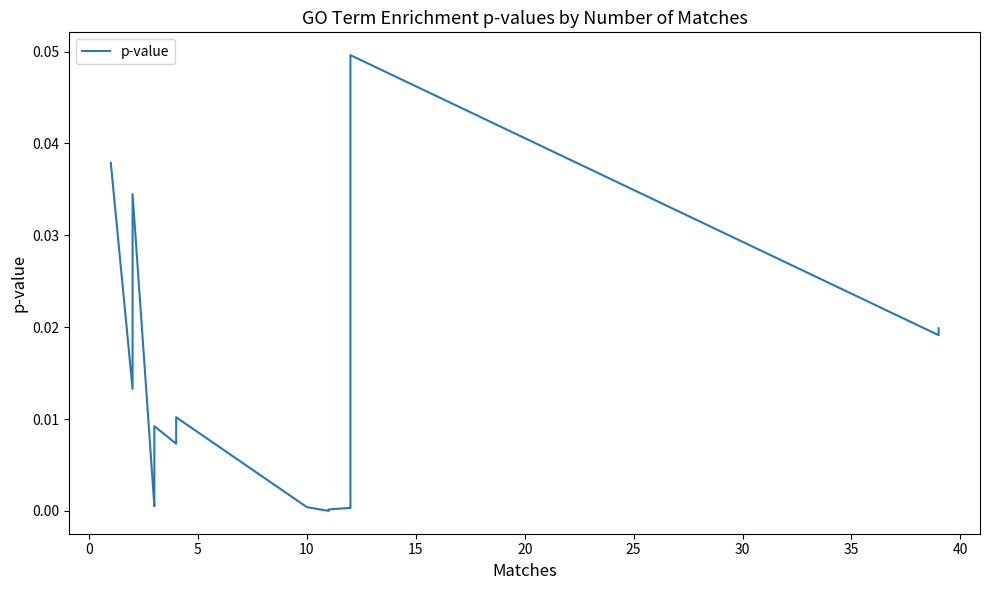

What is the sum of all values?

0.3